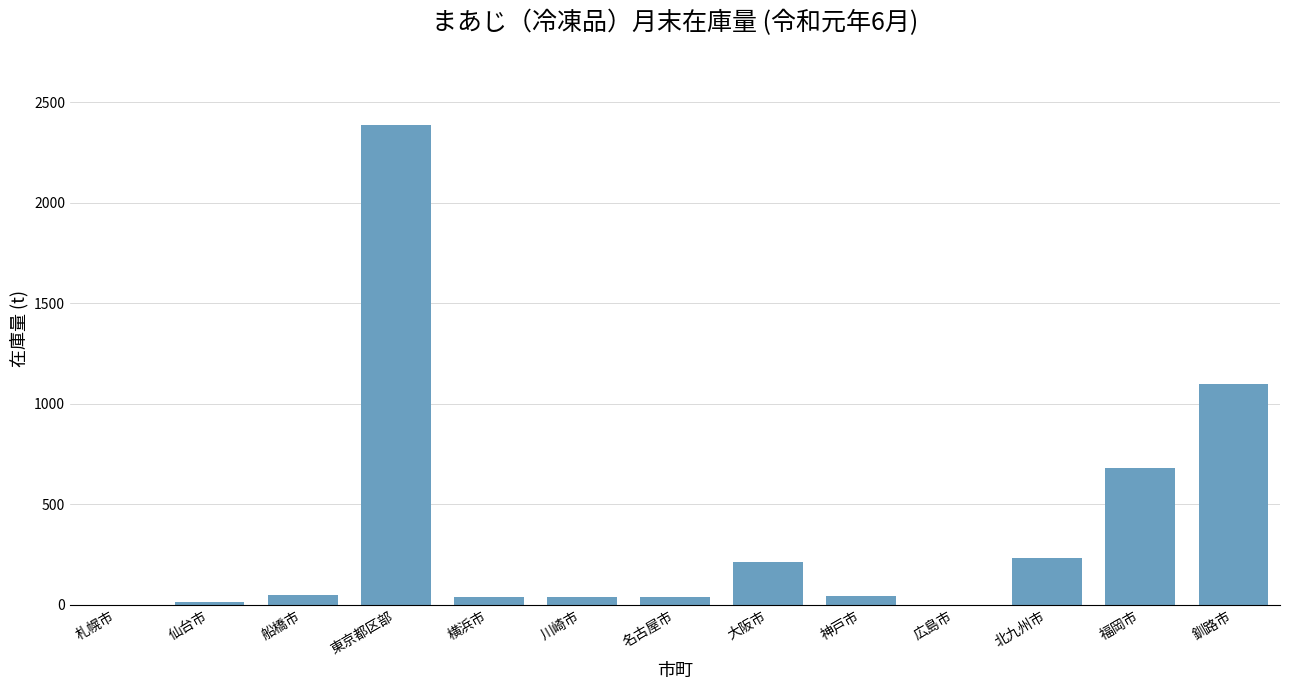

What is the sum of all values?

4832.8